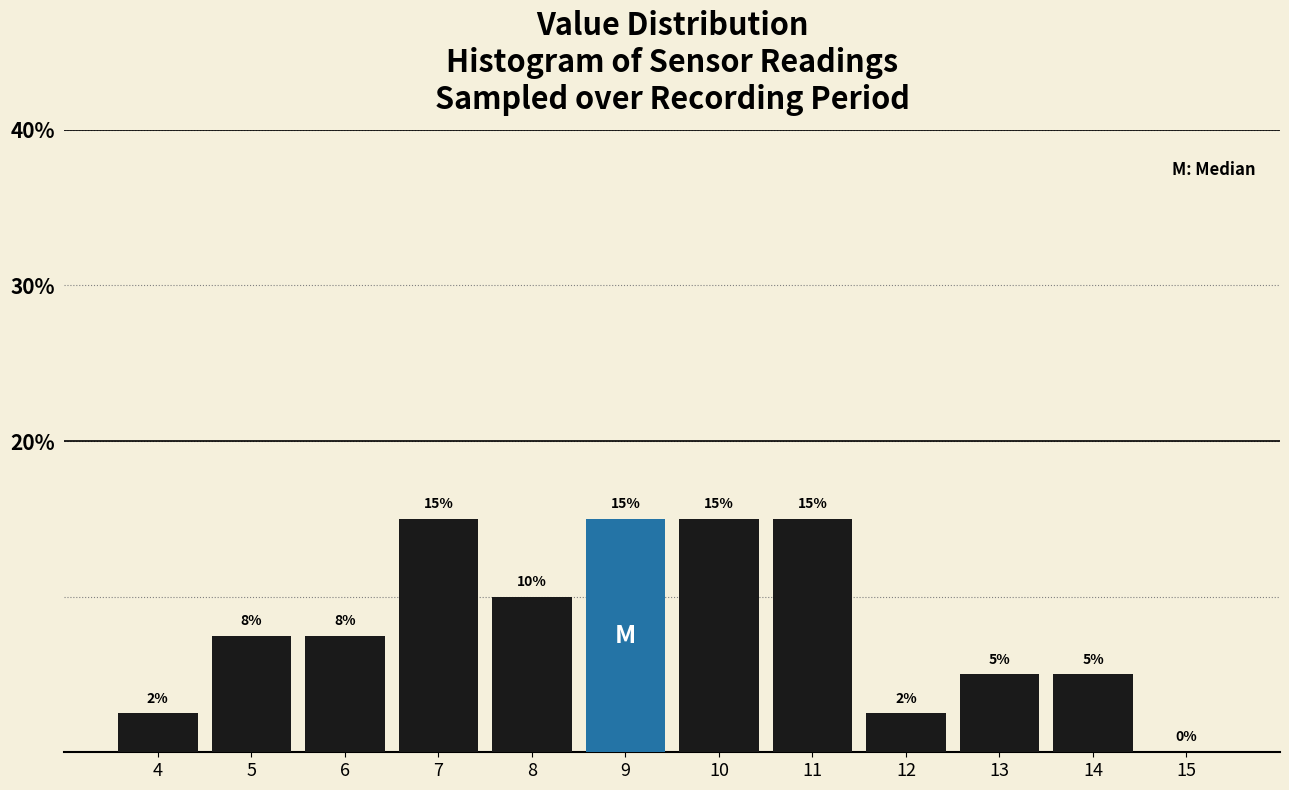

Is it true that the value at 15 is 6.0?

False